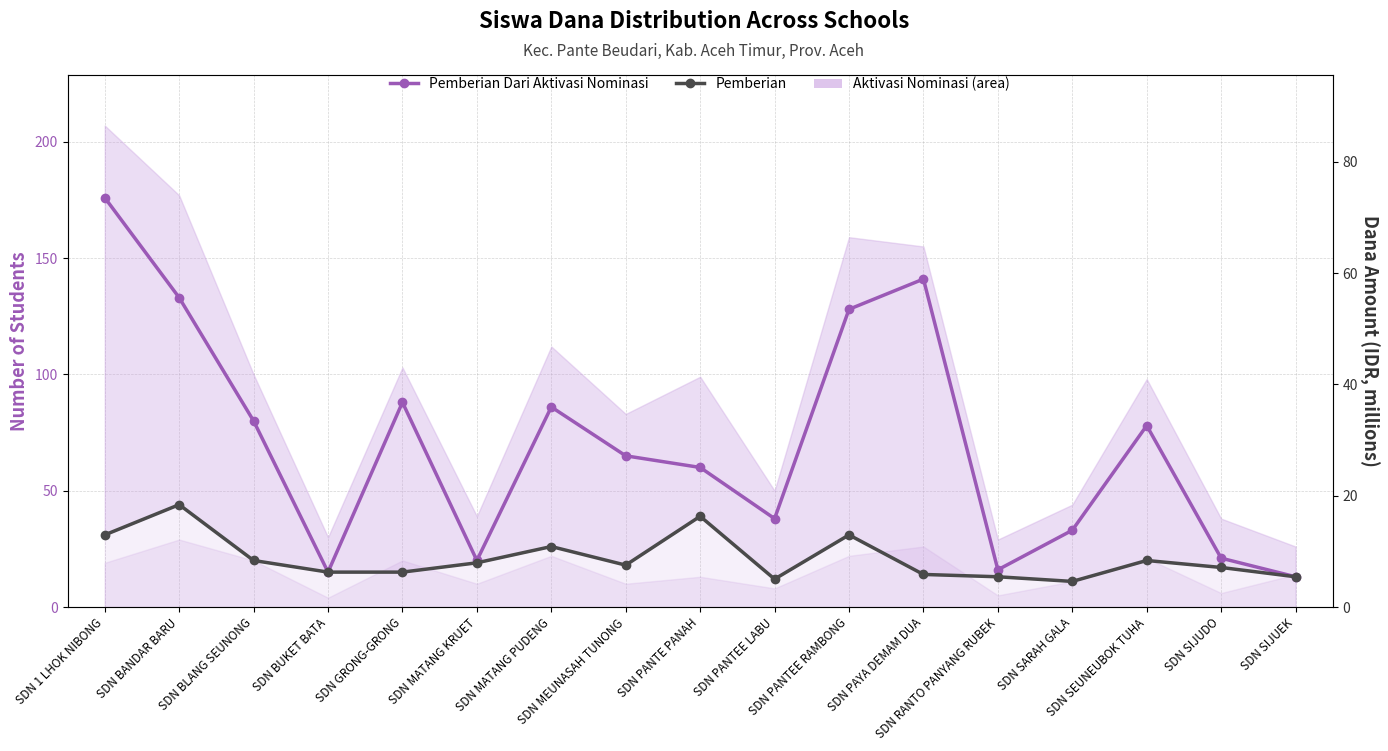

Which category has the highest value across all series?

SDN 1 LHOK NIBONG